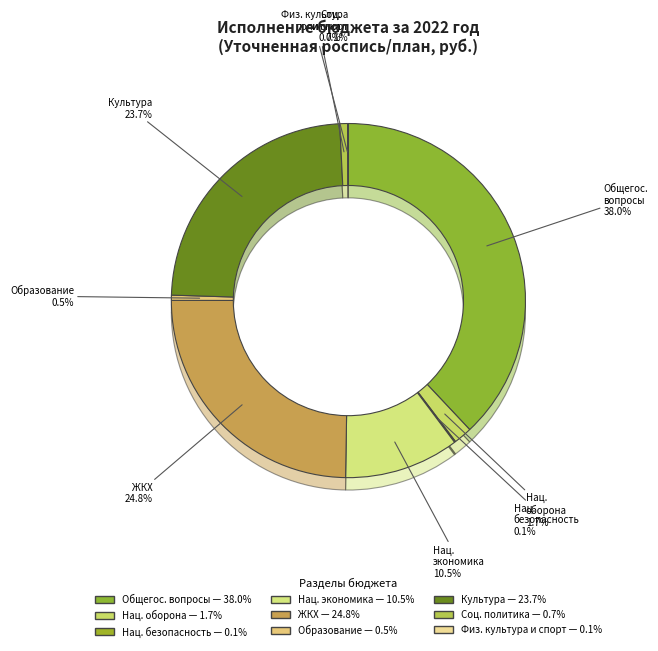

Is it true that ОБЩЕГОСУДАРСТВЕННЫЕ ВОПРОСЫ is 38% of the pie?

True